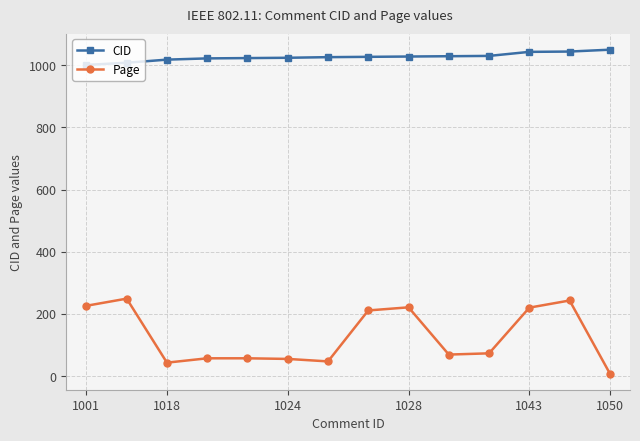

Does the chart have visible grid lines?

Yes